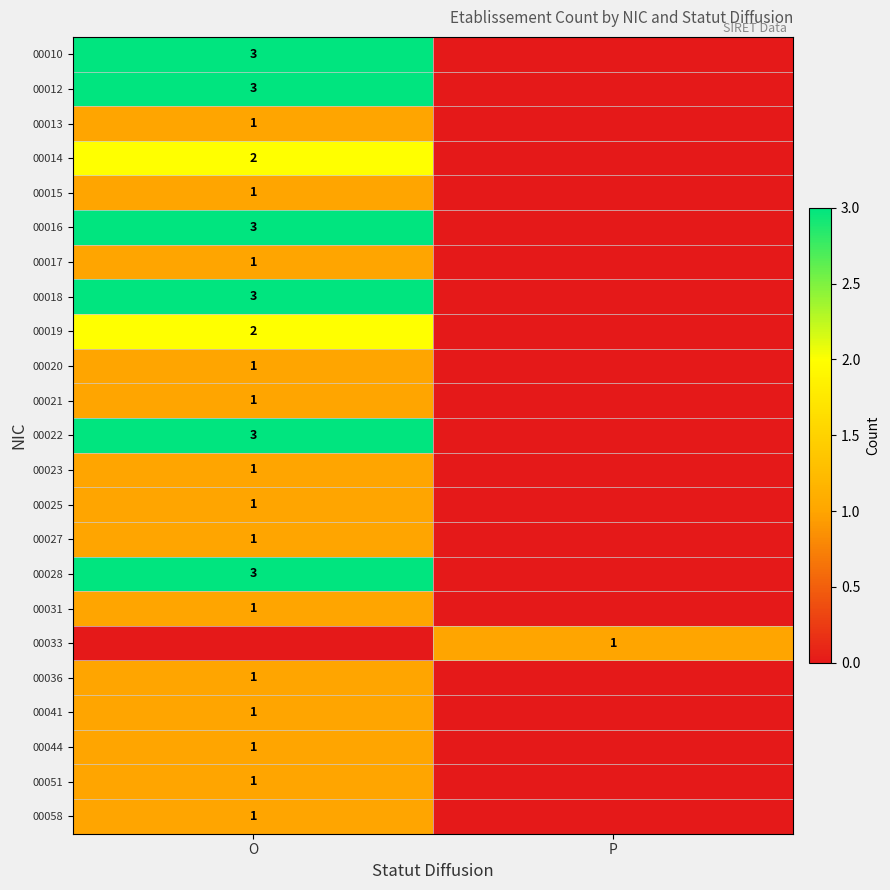

Is it true that 00017 equals 1 at O?

True